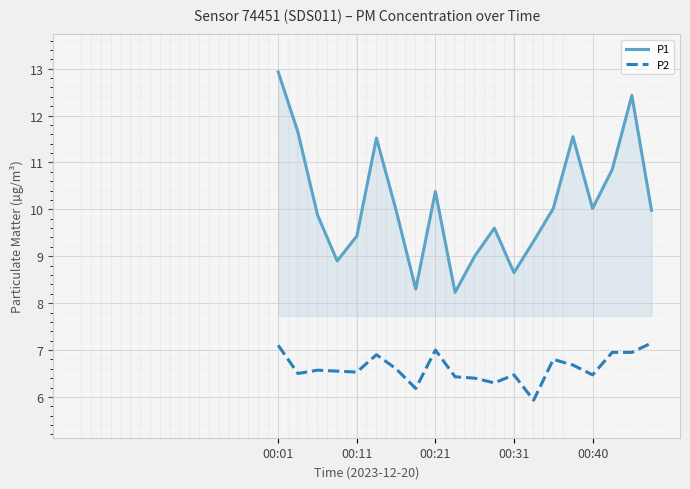

True or false: P2 and P1 intersect in this chart.

False